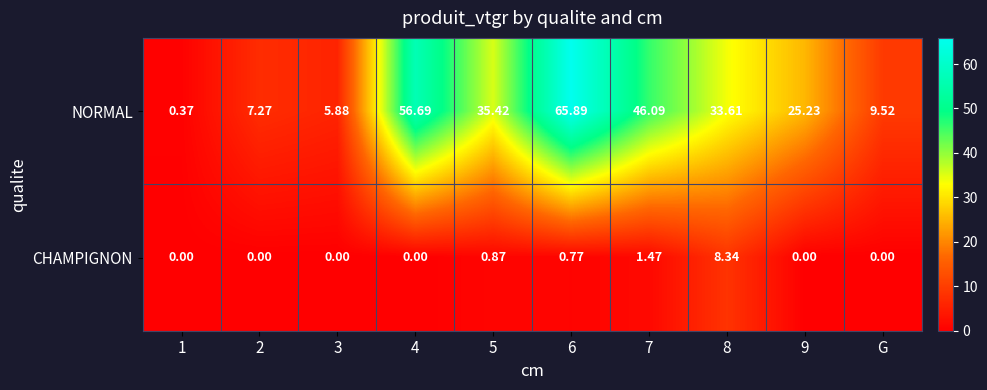

Which series has the largest total across all categories?

NORMAL